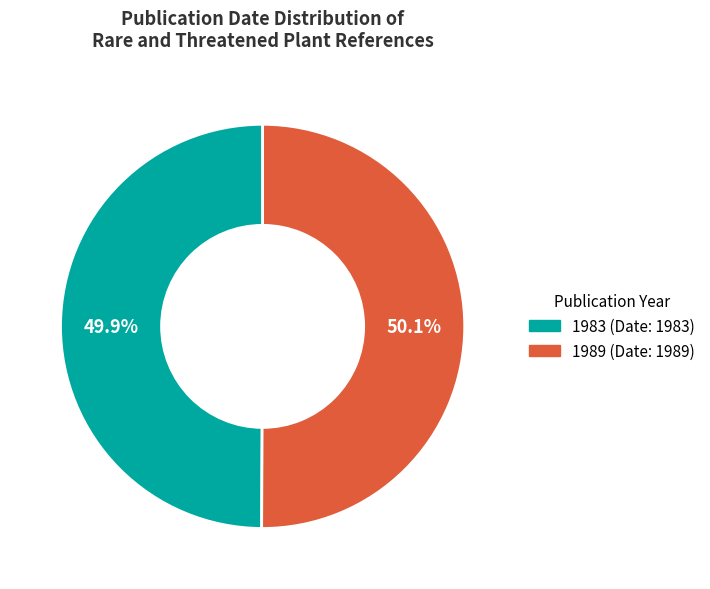

To the nearest percent, what portion does 1983 represent?

50%